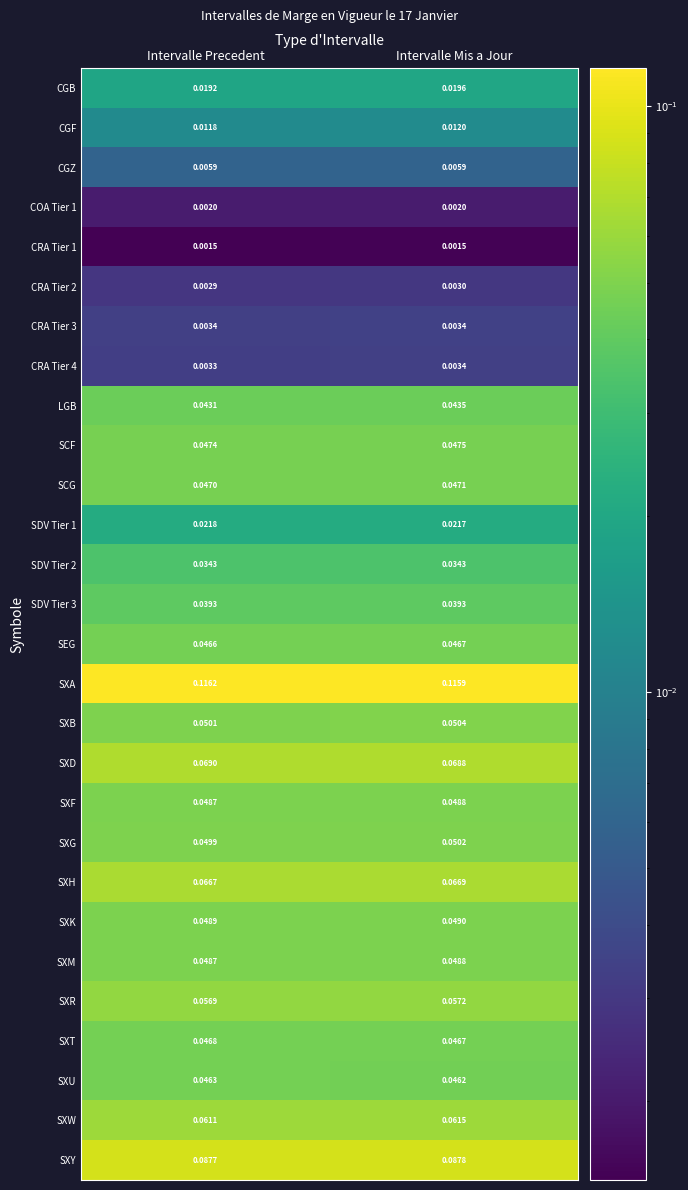

At which category is the sum across all series the highest?

Intervalle Mis a Jour